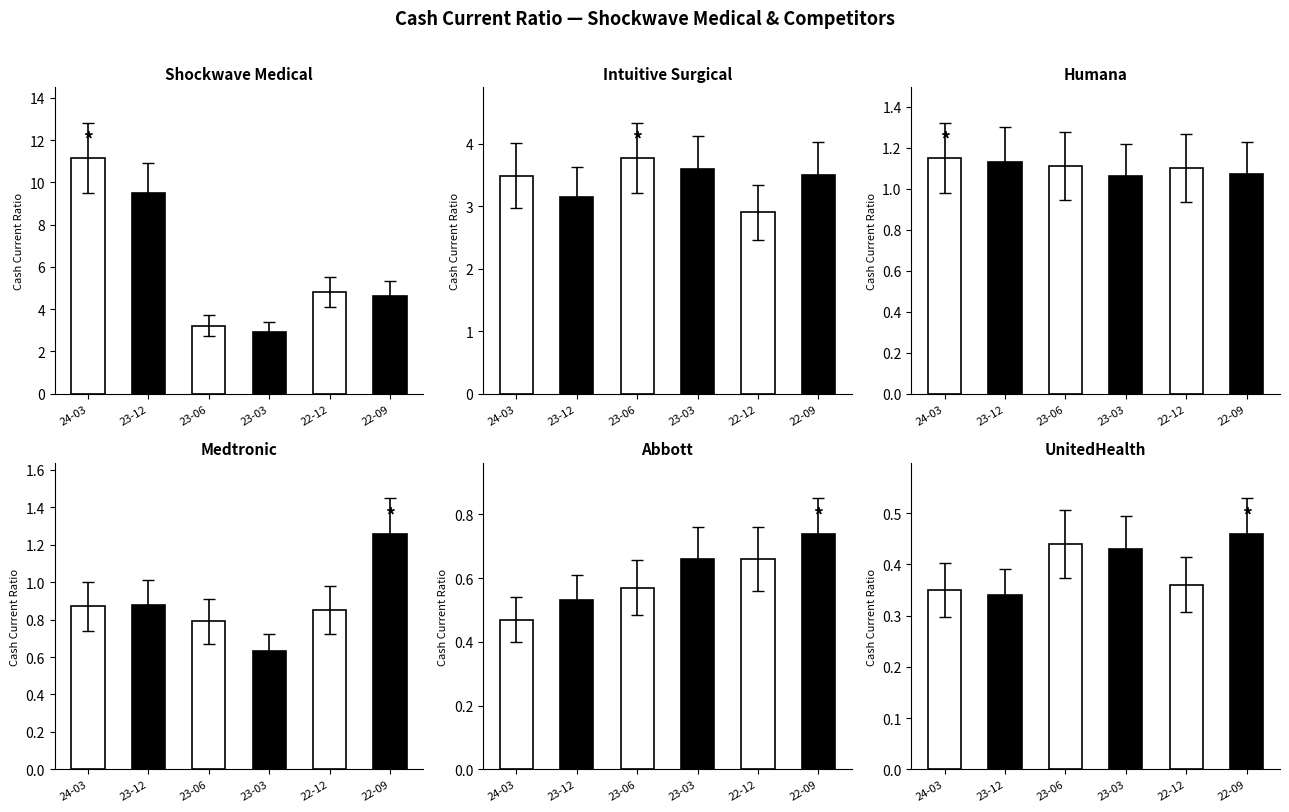

What is the sum of the Abbott values at 22-09 and 23-12?

1.3